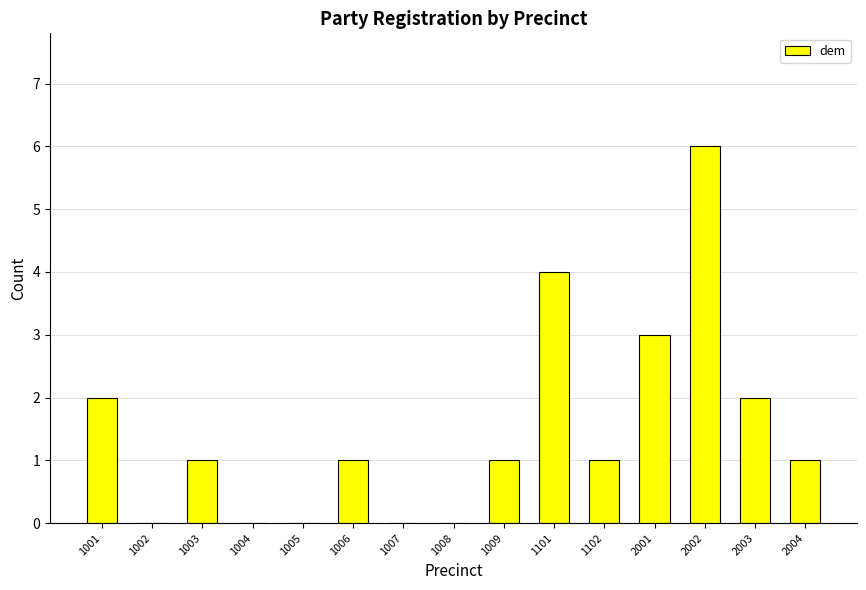

How many values are between 0 and 2?

12